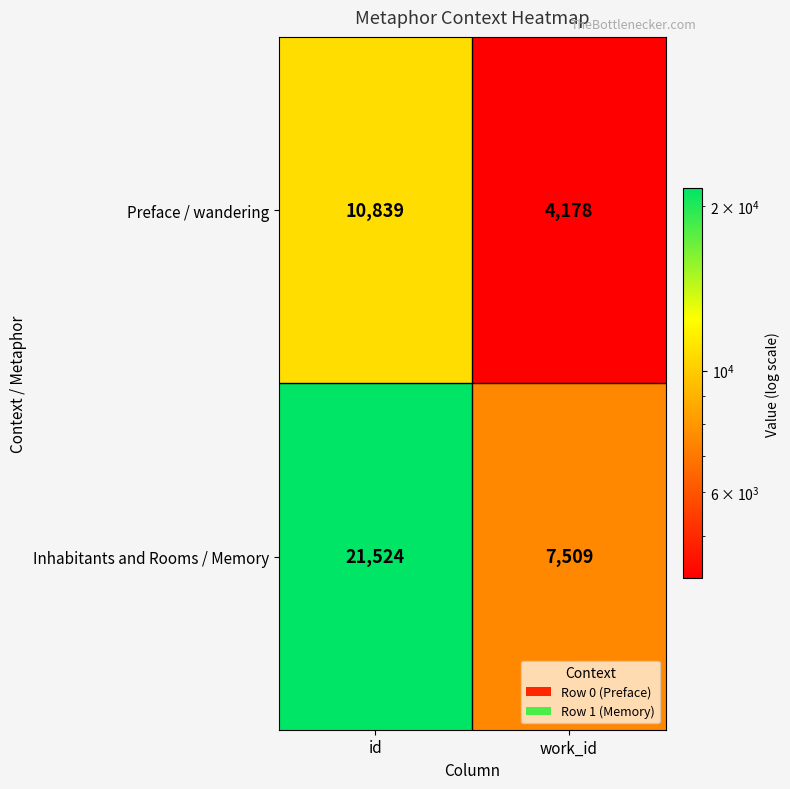

What is the sum of the Inhabitants and Rooms / Memory values at work_id and id?

29033